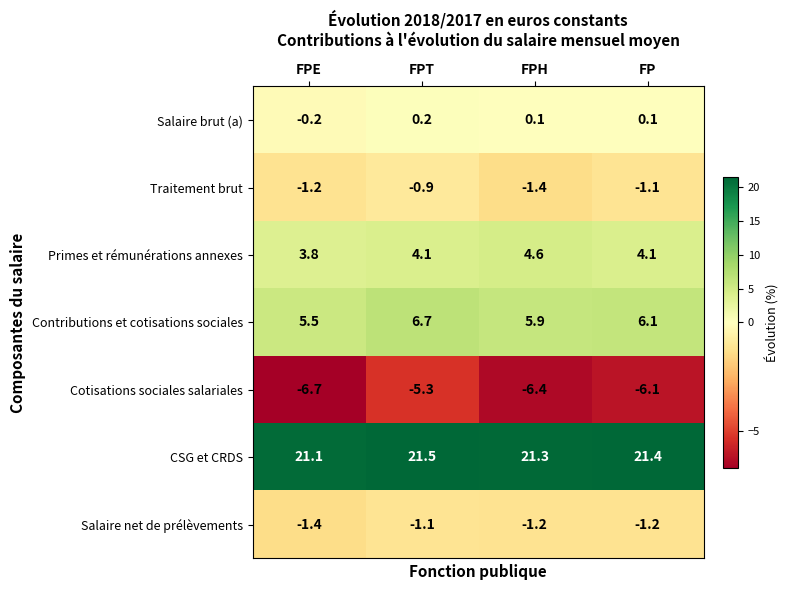

How many series are shown in this chart?

7